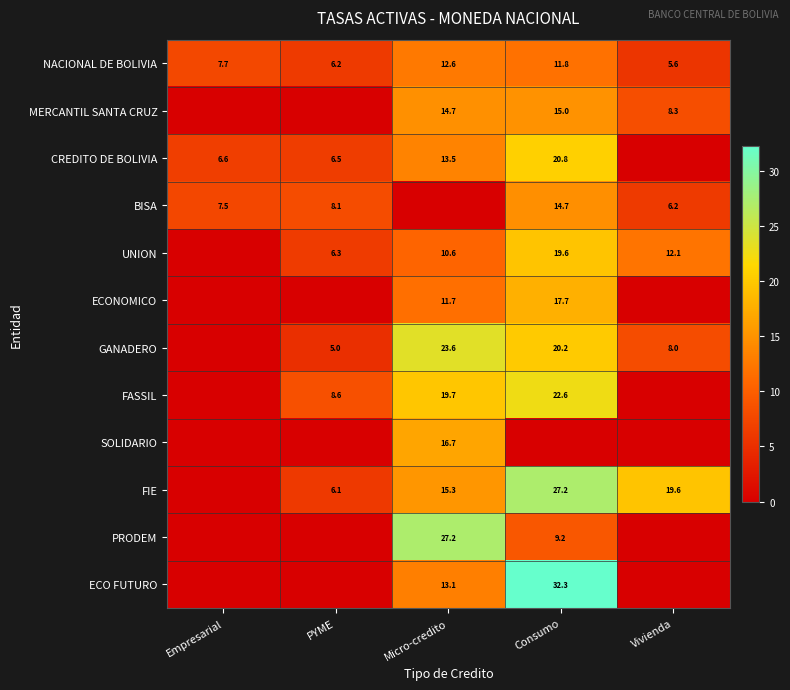

The CREDITO DE BOLIVIA series shows 6.6 at Empresarial. True or false?

True